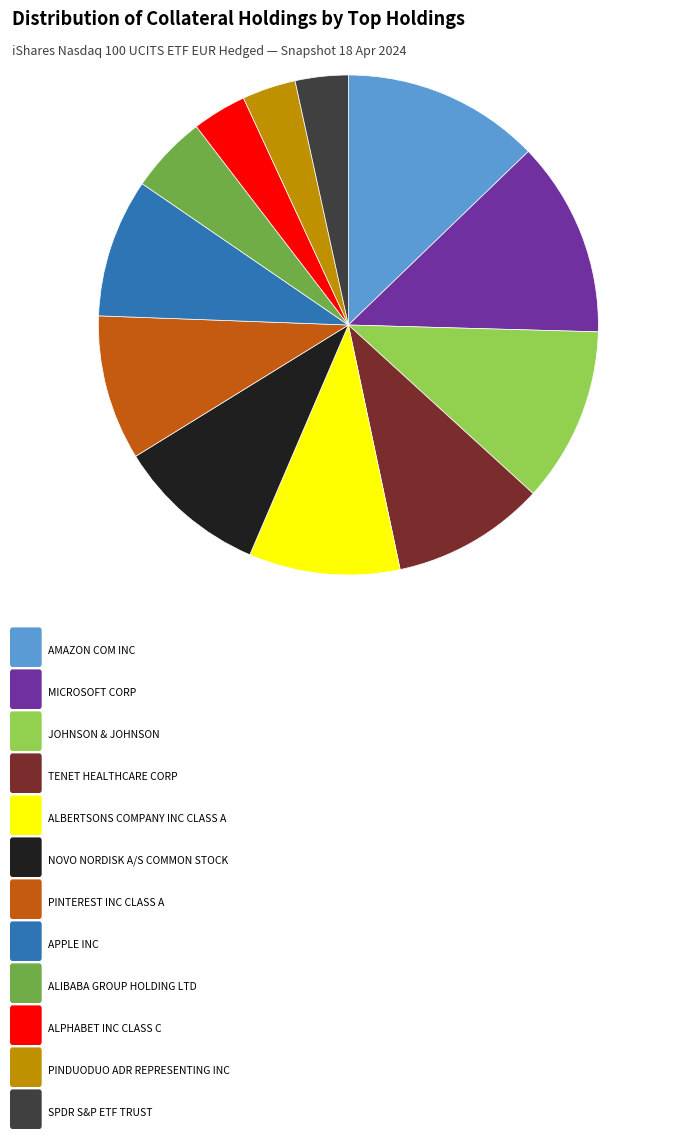

Does any single category account for the majority?

No